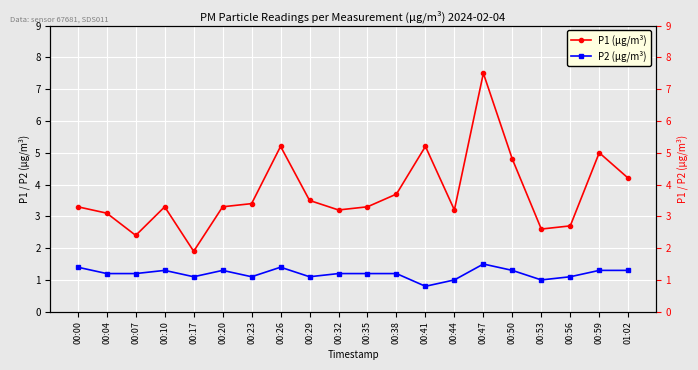

True or false: P2 (µg/m³) and P1 (µg/m³) intersect in this chart.

False